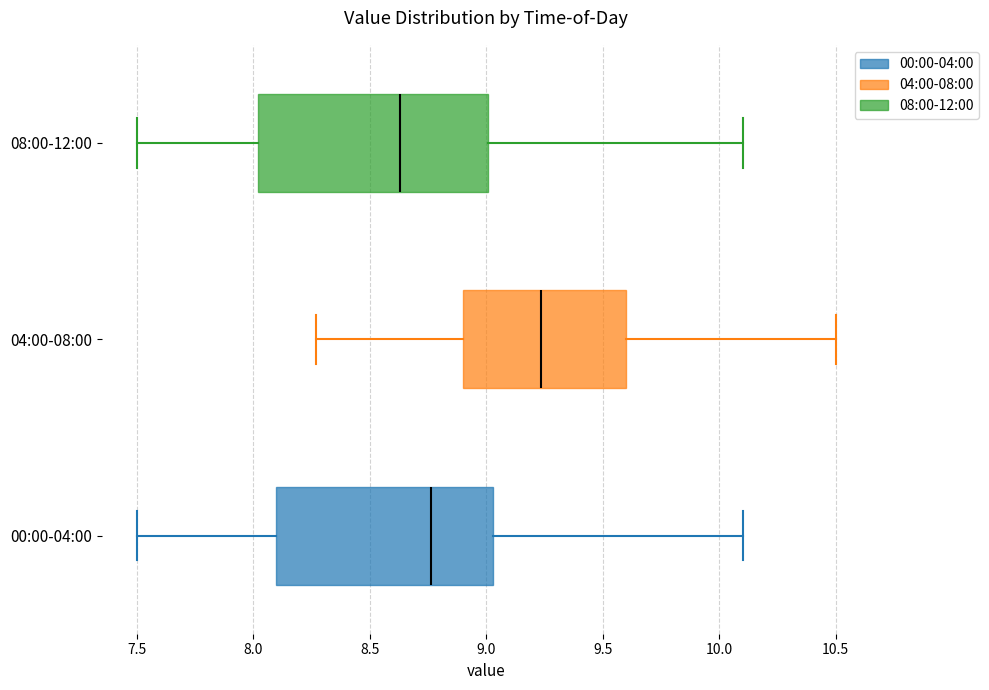

Where is the right edge of the box for 04:00-08:00 on the x-axis? The values are not printed on the chart, so give them approximately, as read against the axis.

9.60